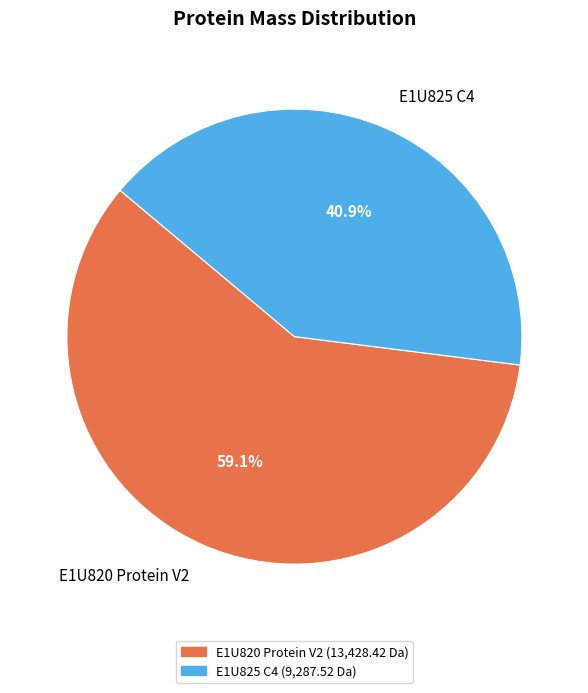

What percentage is the E1U825 C4 slice, to the nearest percent?

41%